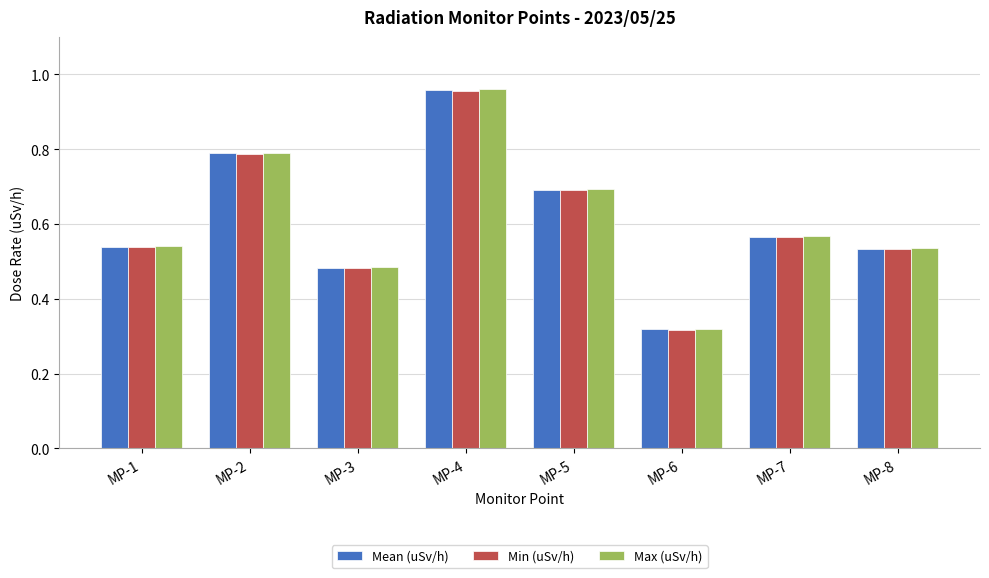

Is it true that Max (uSv/h) equals 1.3 at MP-4?

False